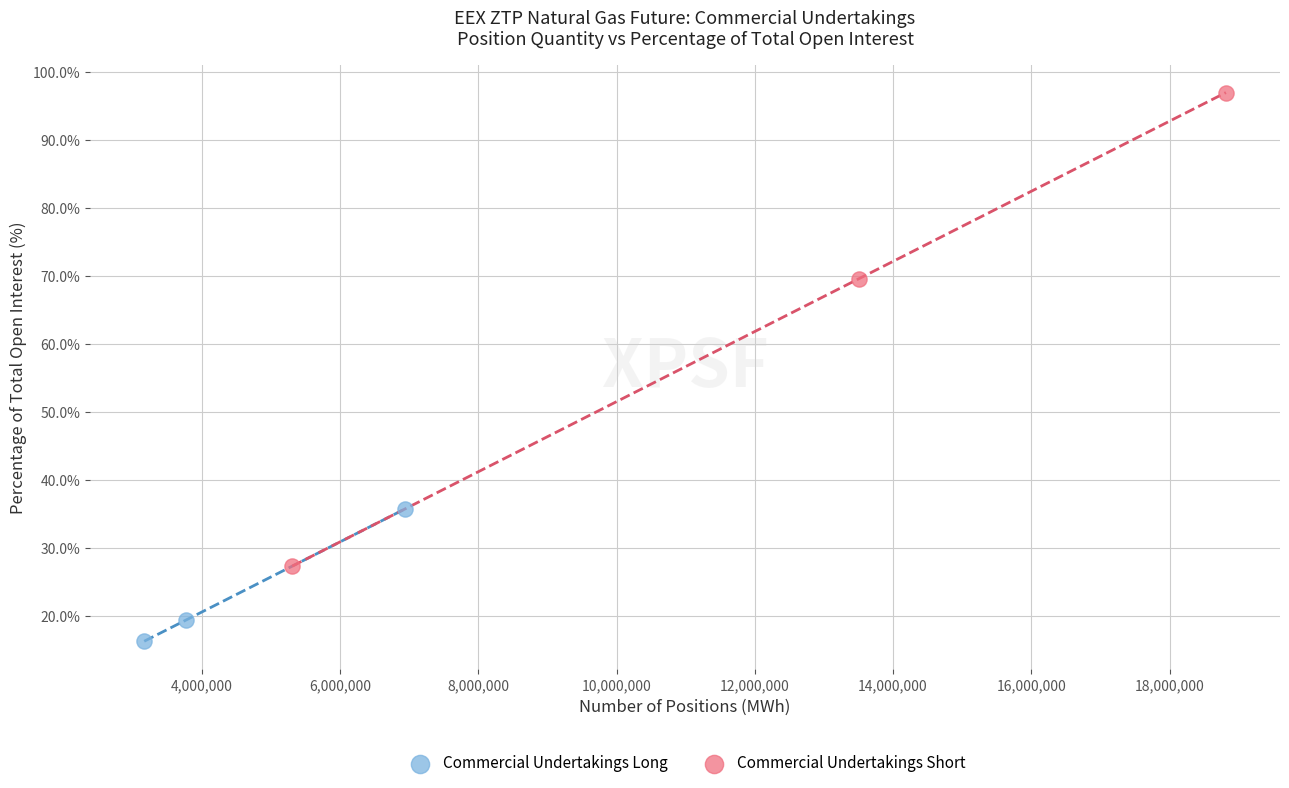

Which series has the largest Y range (max minus min)?

Commercial Undertakings Short